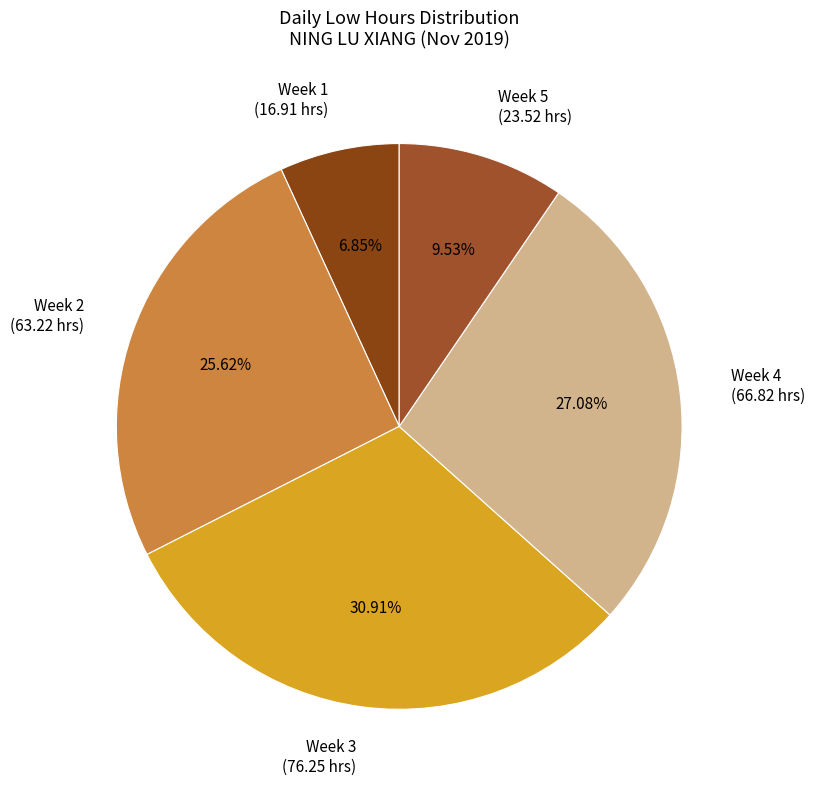

Between Week 5 (23.52 hrs) and Week 4 (66.82 hrs), which is larger?

Week 4 (66.82 hrs)